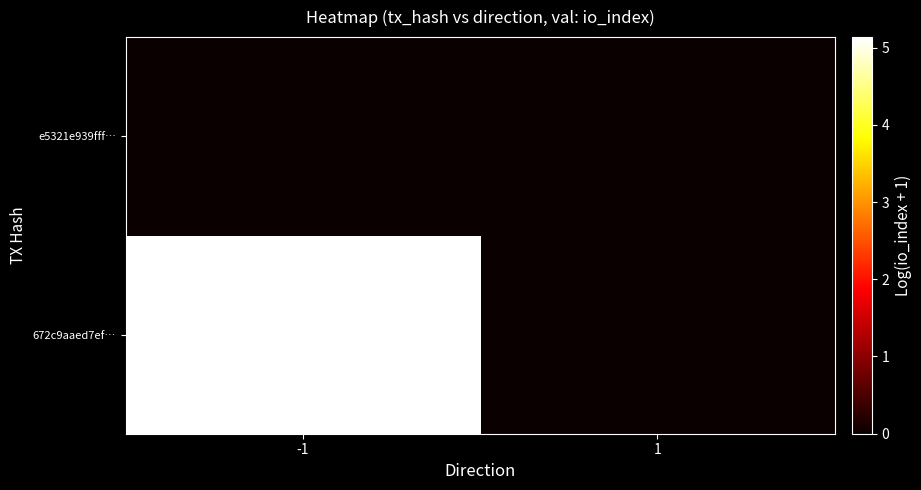

At which category is the sum across all series the highest?

-1